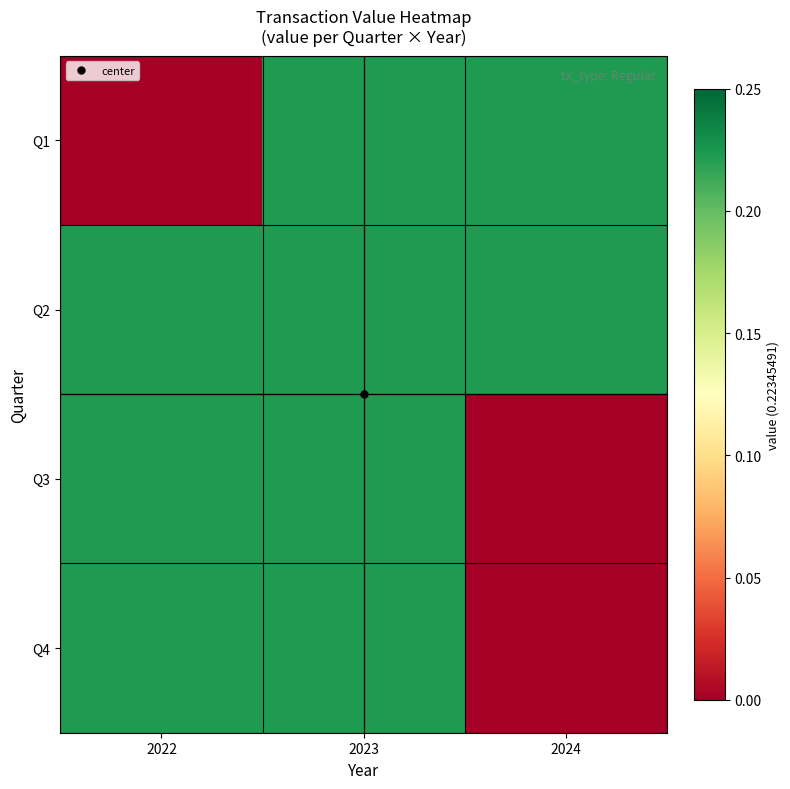

Between 2024 and 2023, which is larger?

2024